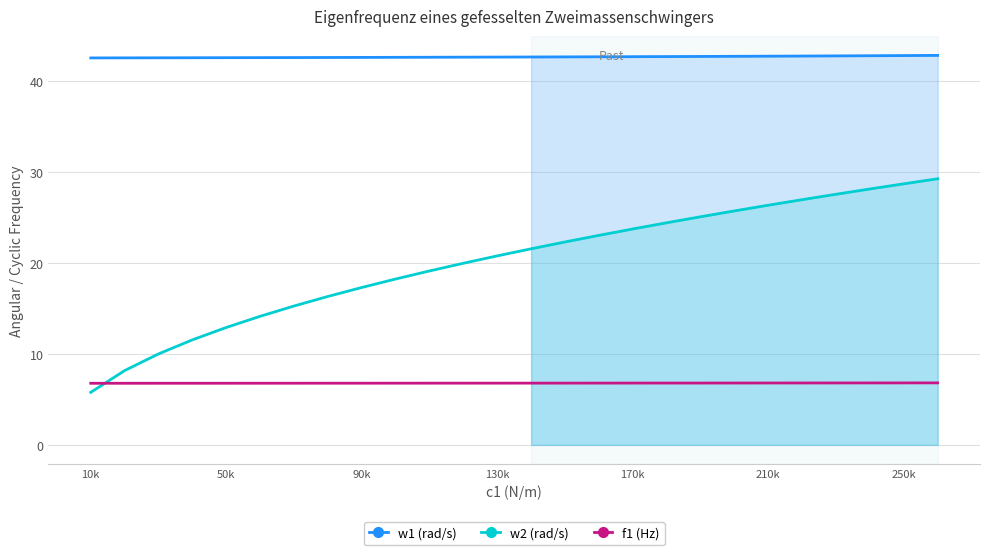

What is the difference between the maximum and minimum values in the w1 (rad/s) series?

0.3